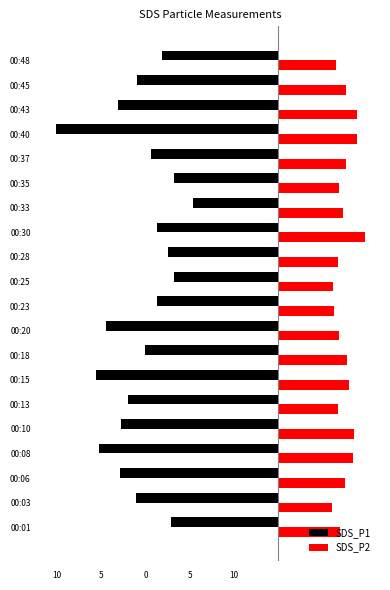

What are all the series names shown in the legend?

SDS_P1, SDS_P2